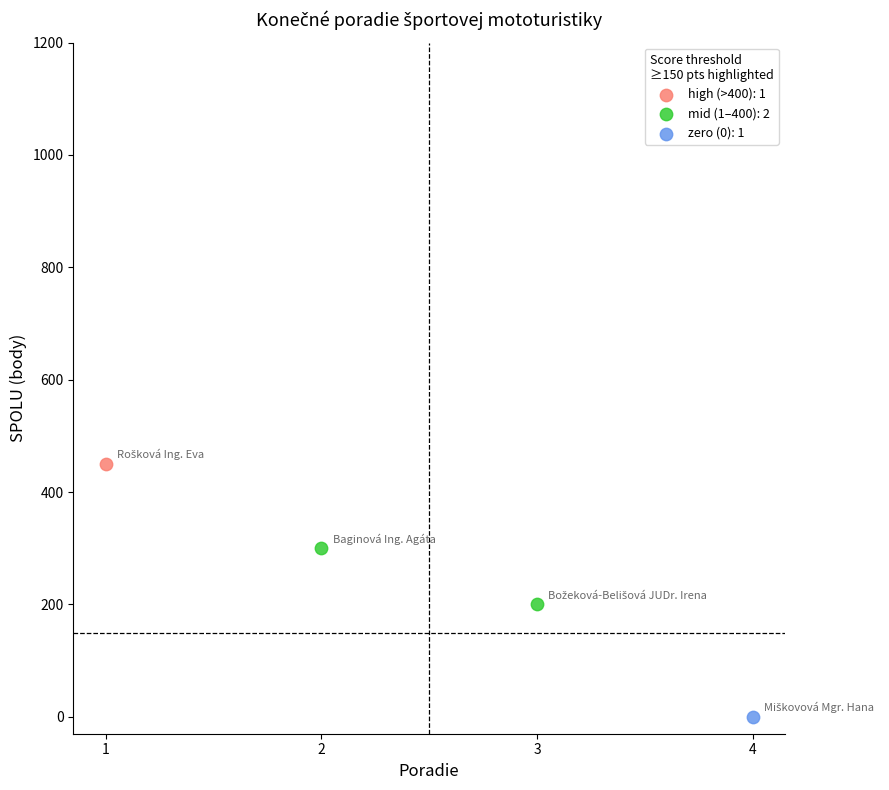

Which series contains the lowest Y value?

zero (0): 1